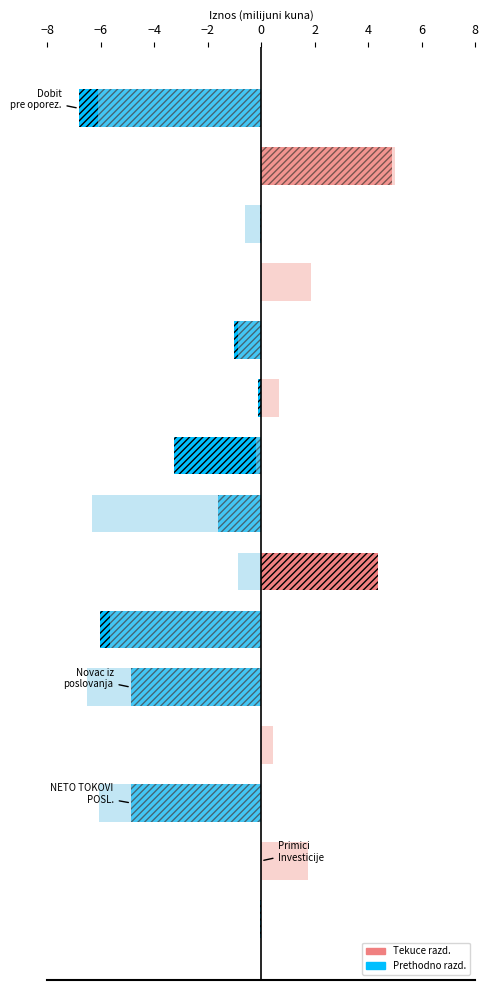

True or false: Tekuce razdoblje (positive) has a value of 0.0 at 0.

True